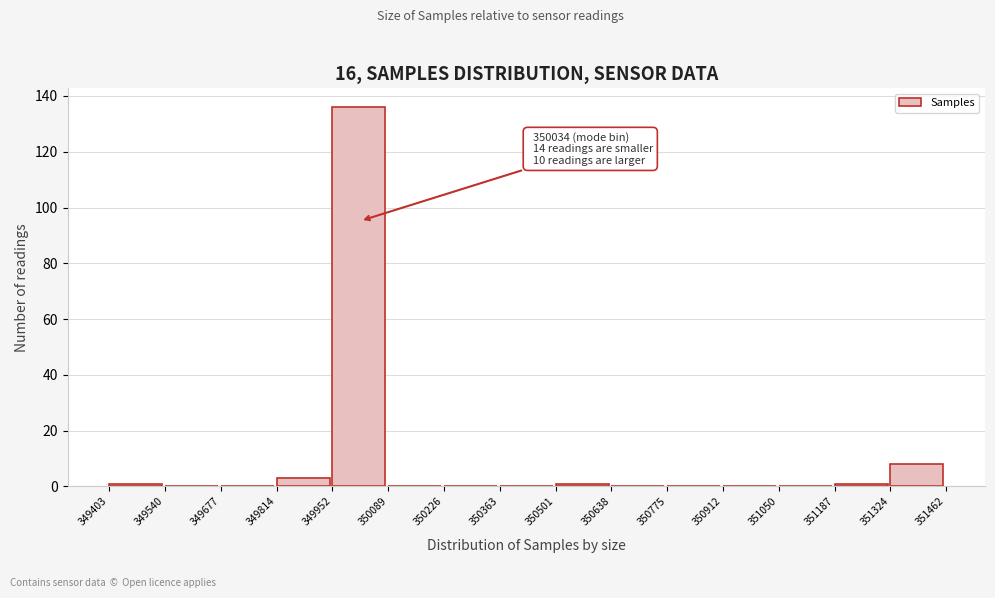

Which range on the x-axis has the tallest bar?

349952 to 350089